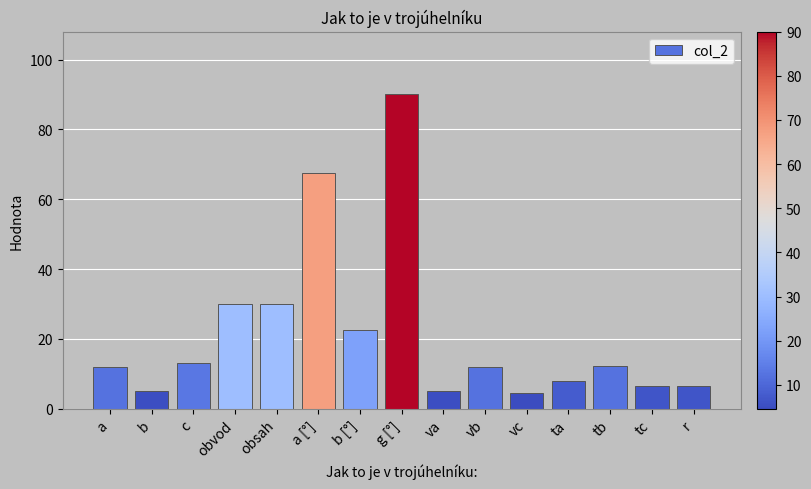

Does the chart contain any negative values?

No